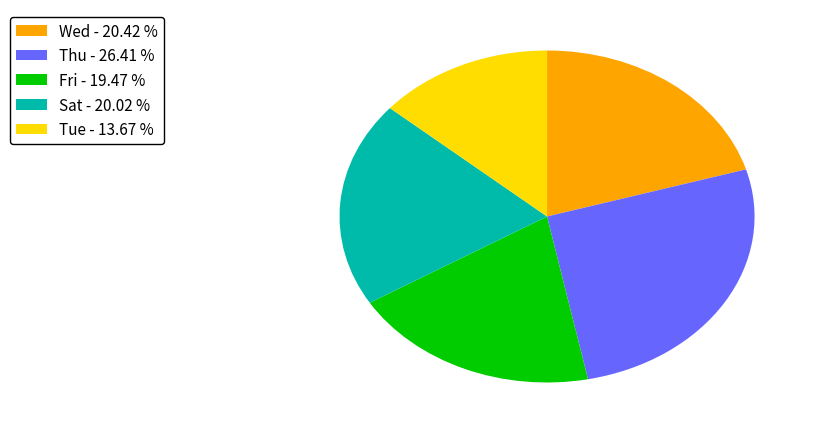

Which slice is the largest?

Thu - 26.41 %